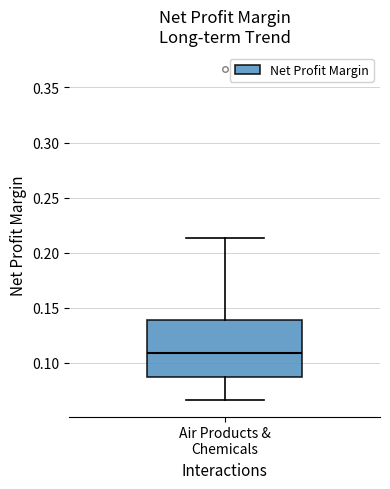

Transcribe this box plot: give where the median line is, the range the box spans, and where the two whiskers end, as read against the y-axis. The values are not printed on the chart, so give them approximately, as read against the axis.

median 0.110, box 0.085 to 0.140, whiskers 0.065 to 0.215